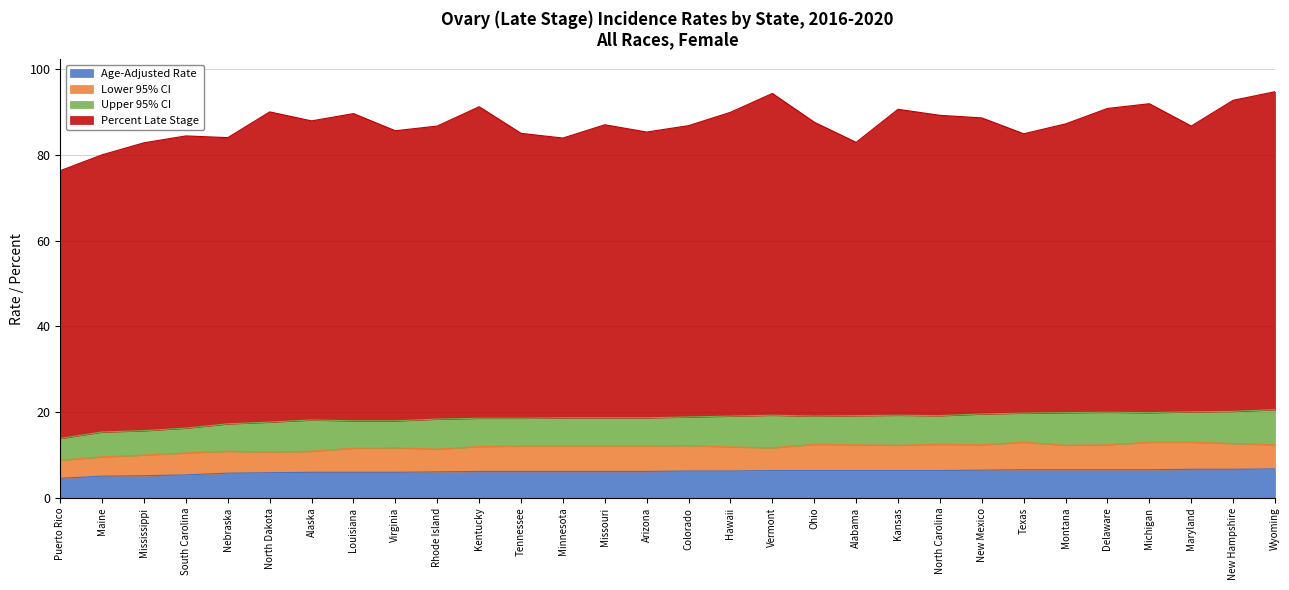

Which has a higher value, New Mexico or Texas?

Texas